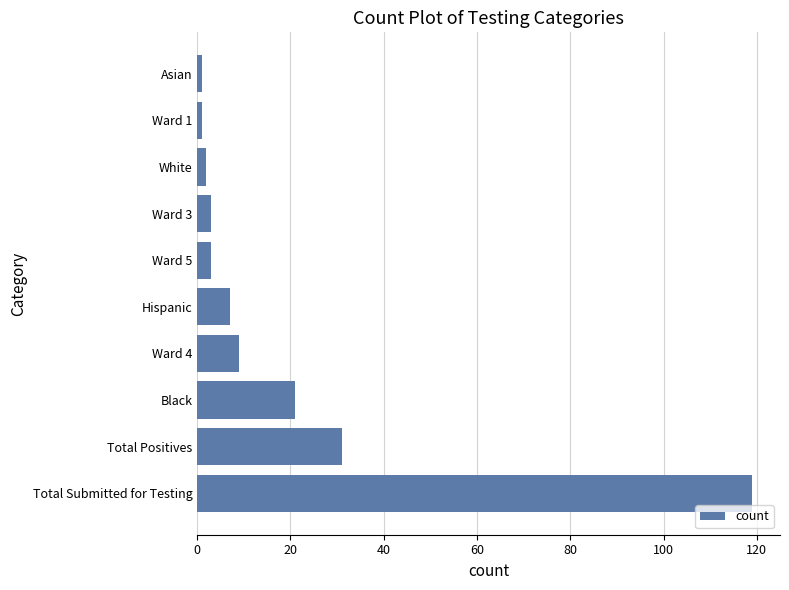

How many values are below 7?

5